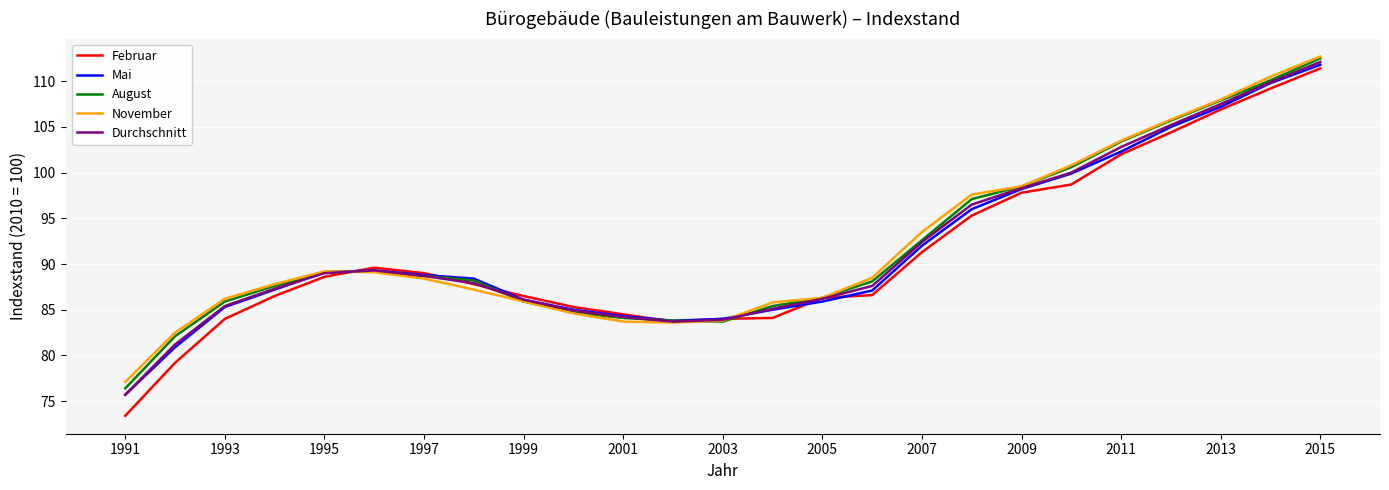

Which series has the widest spread of values?

Februar